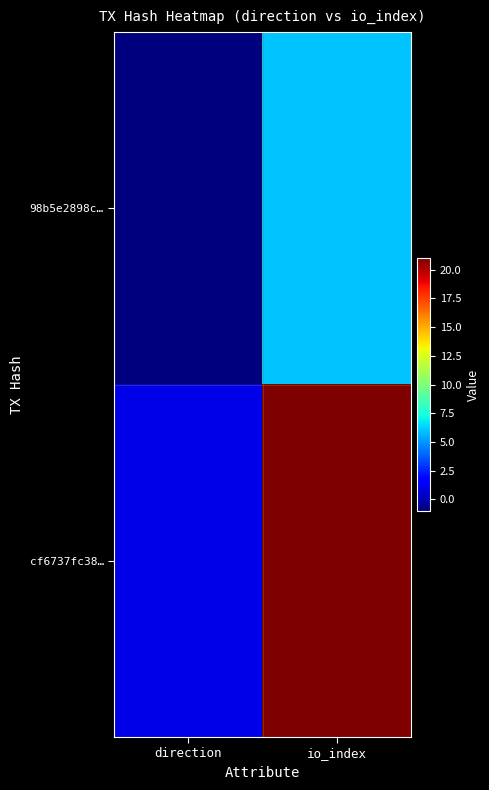

List the series in order of their peak value, highest first.

cf6737fc38…, 98b5e2898c…